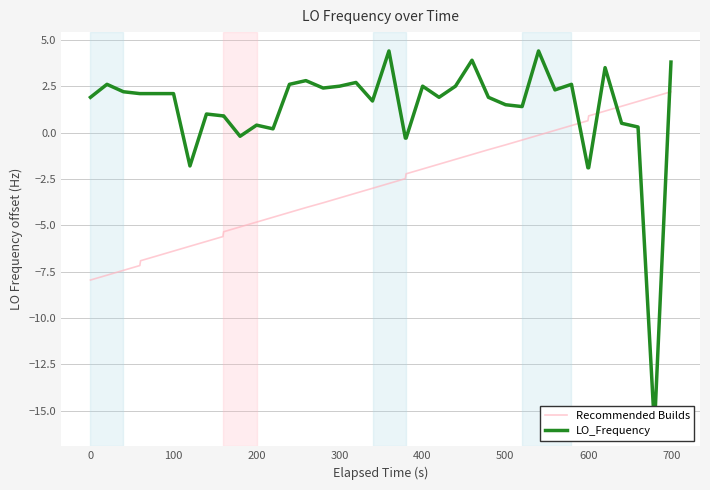

Which series has the largest total across all categories?

LO_Frequency